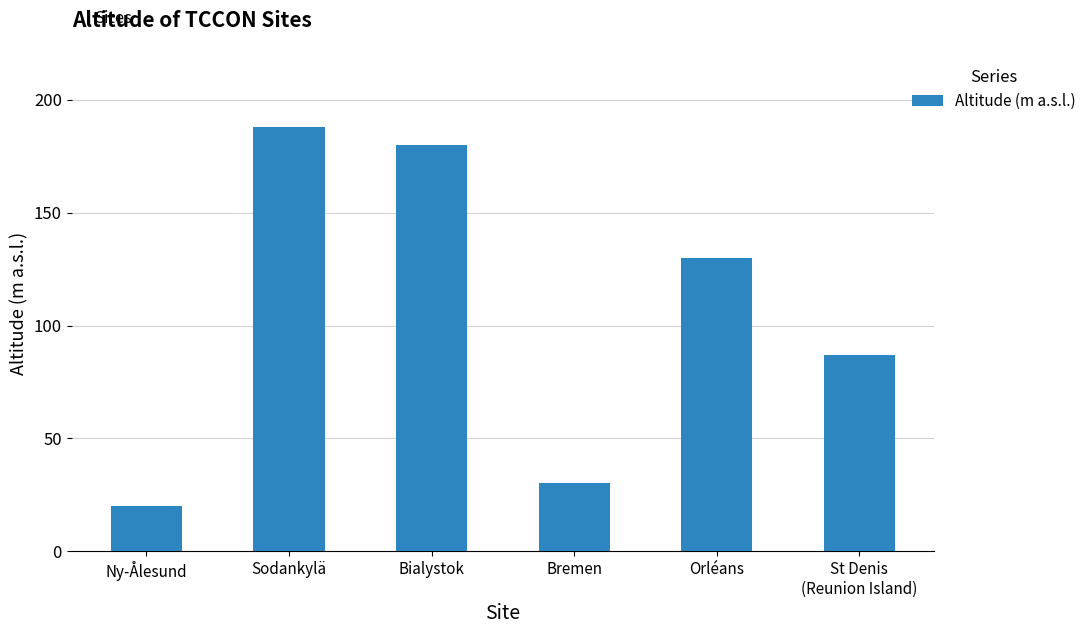

Between Orléans and Bialystok, which is larger?

Bialystok